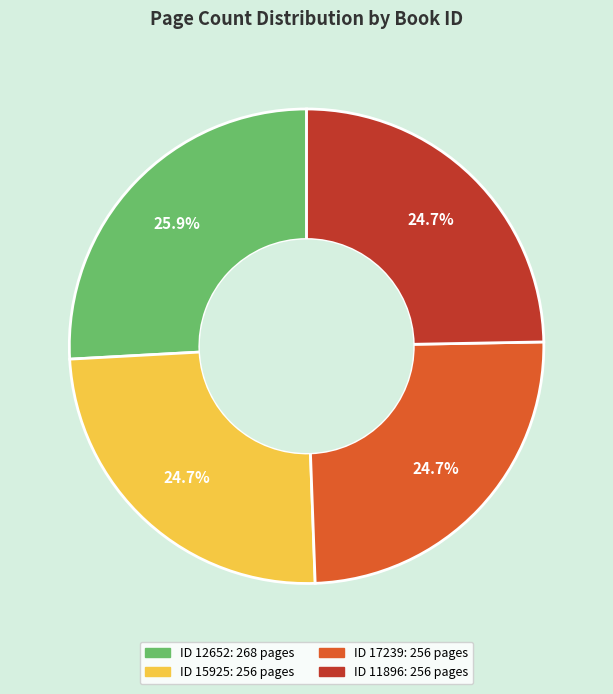

Is there a majority slice in this chart?

No